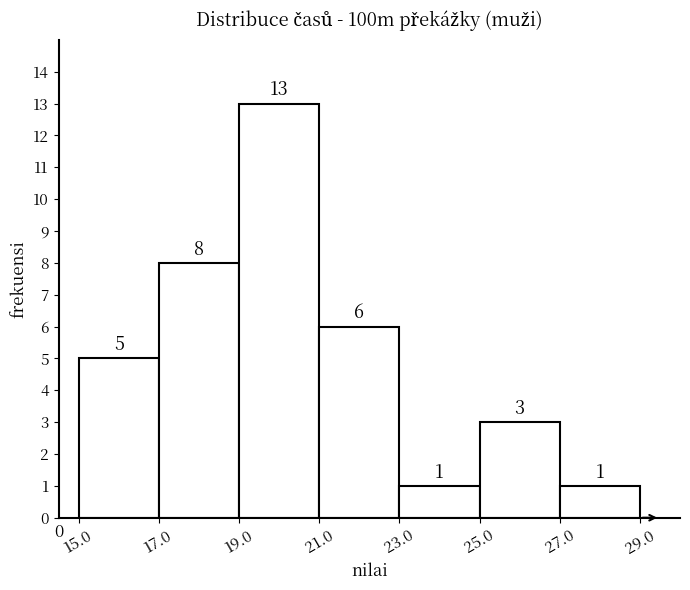

Reading left to right, list every bar in this chart as the range it spans on the x-axis followed by its height.

15.0 to 17.0: 5
17.0 to 19.0: 8
19.0 to 21.0: 13
21.0 to 23.0: 6
23.0 to 25.0: 1
25.0 to 27.0: 3
27.0 to 29.0: 1